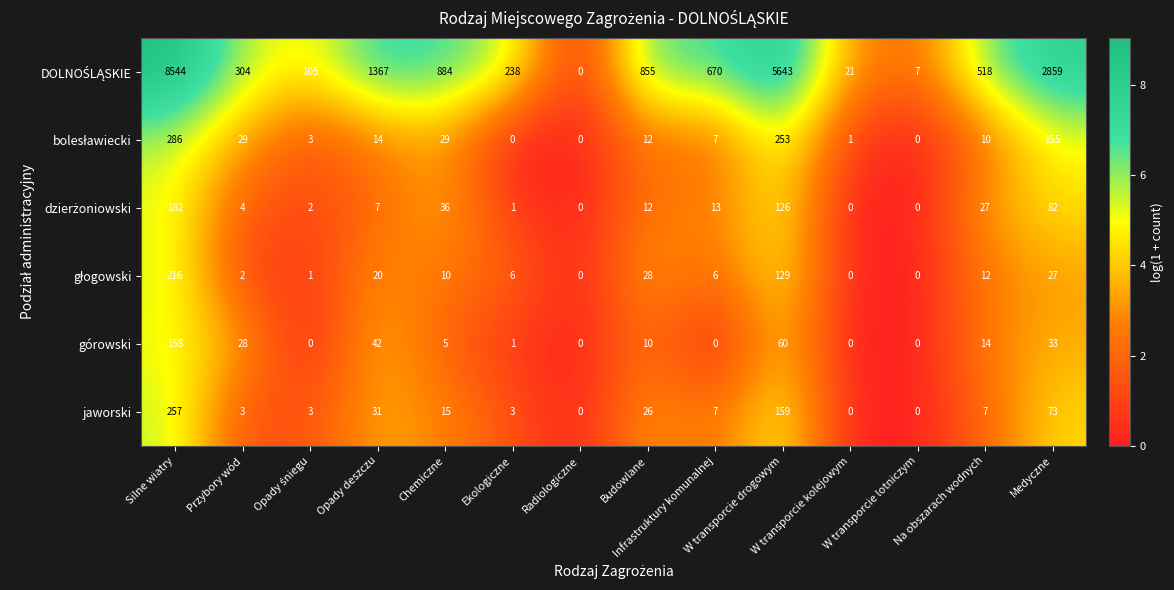

What is the sum of all jaworski values?

584